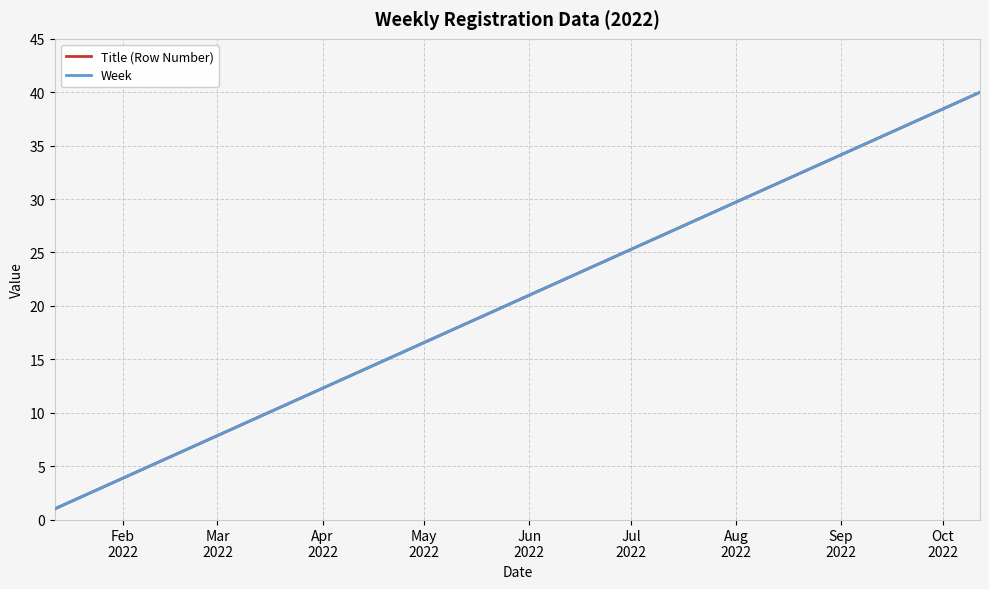

True or false: Title (Row Number) and Week intersect in this chart.

False